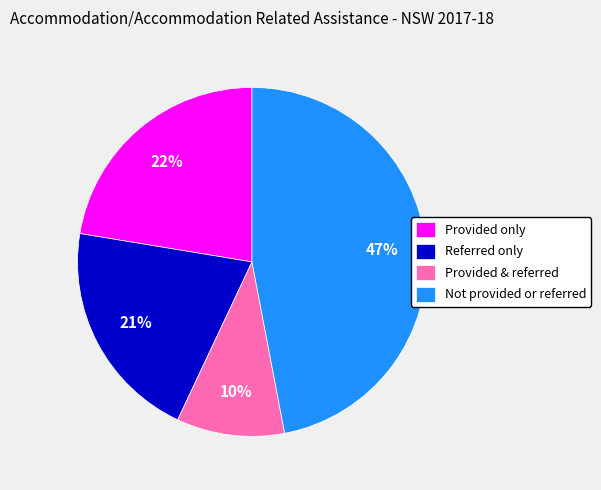

How many slices are in this pie chart?

4